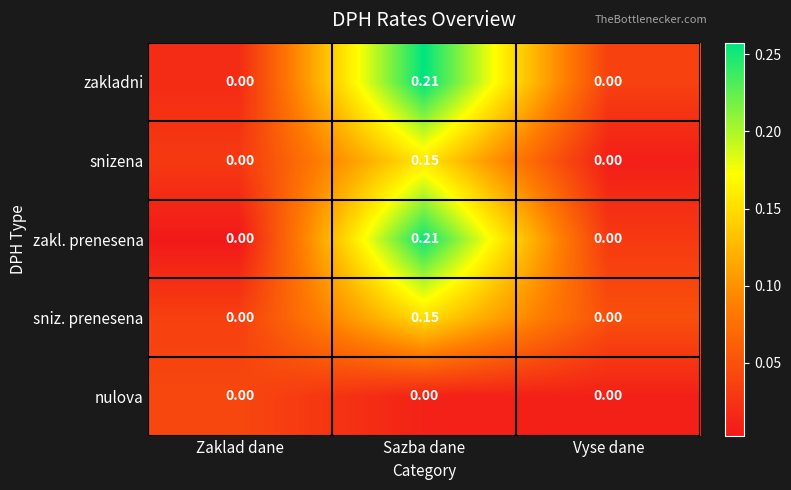

At which category is the sum across all series the highest?

Sazba dane